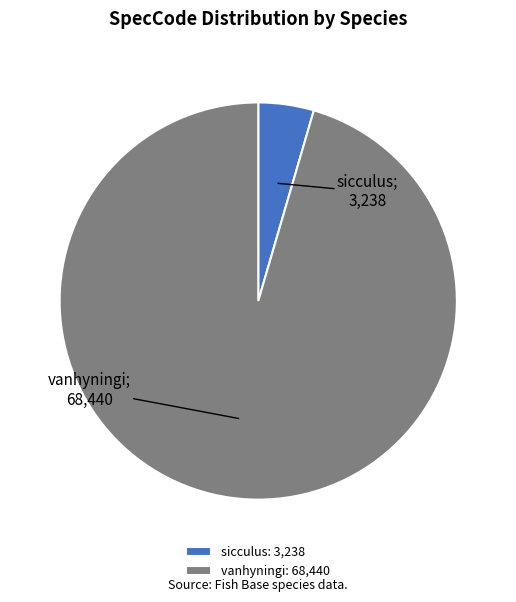

Which category has the biggest portion of the pie?

vanhyningi